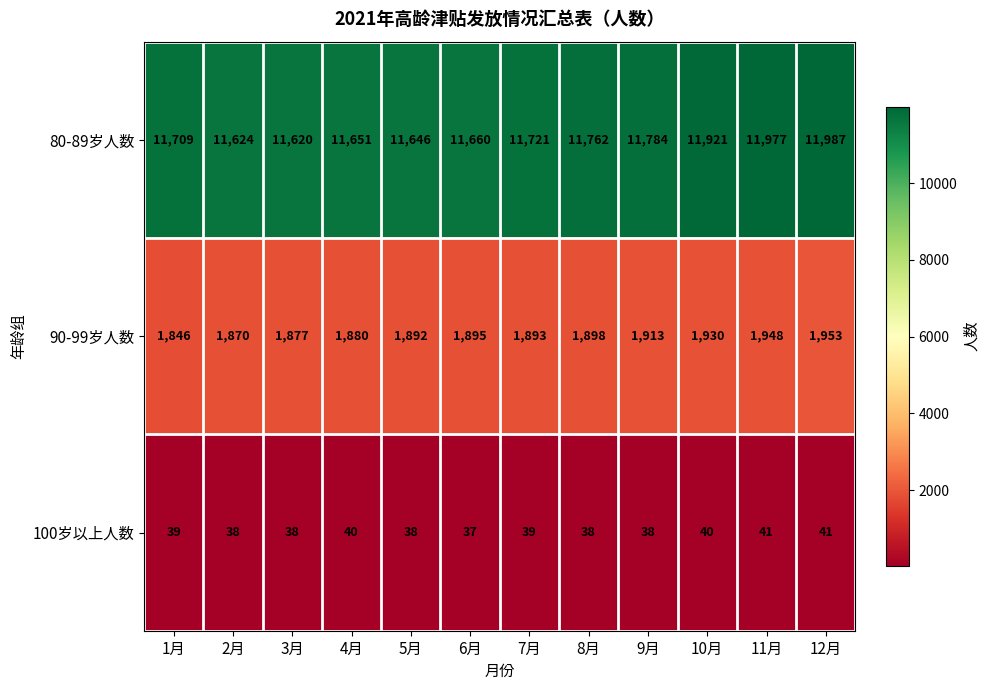

Count the 100岁以上人数 values in the range 38 to 40.

9